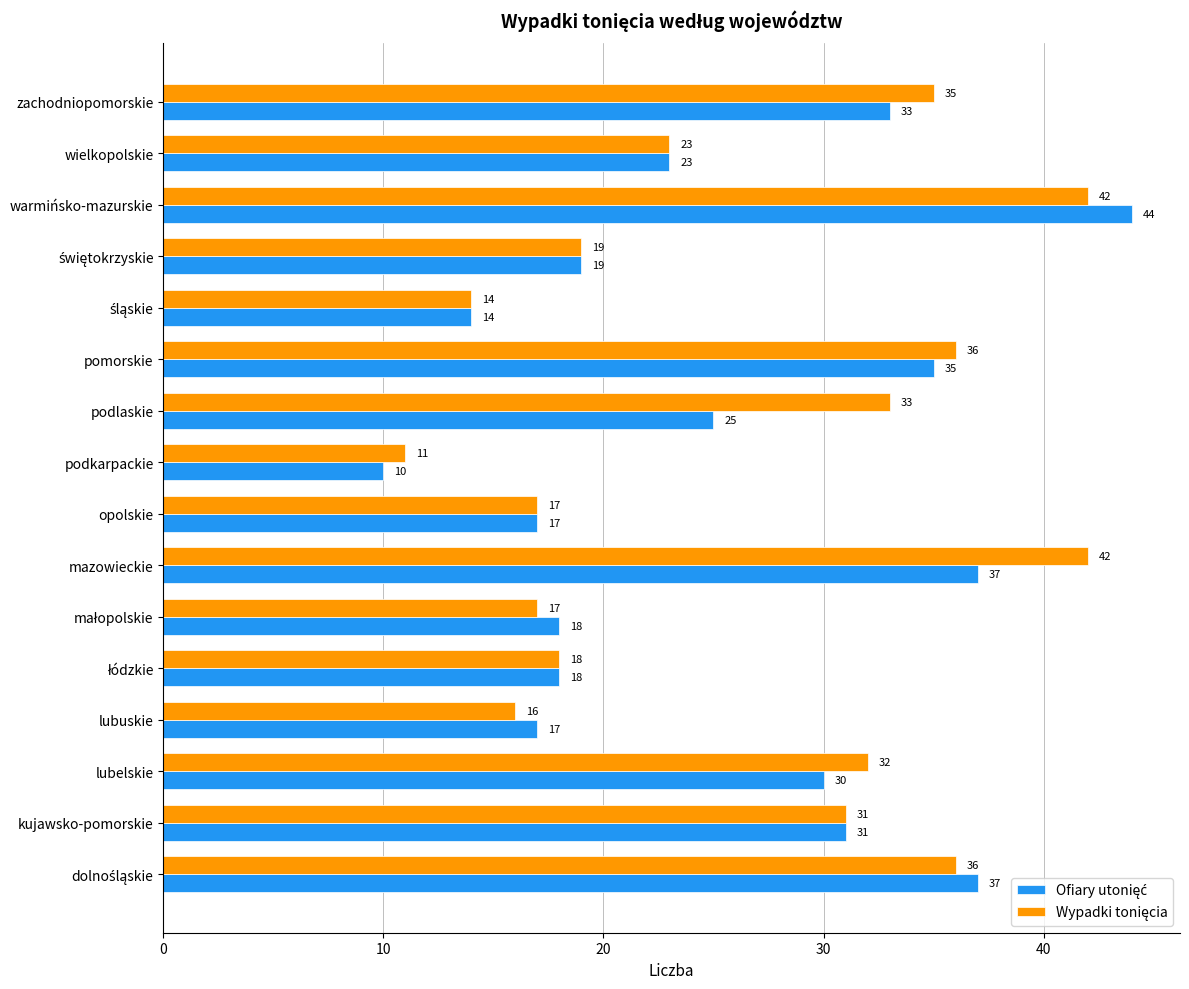

At which category is the sum across all series the highest?

warmińsko-mazurskie